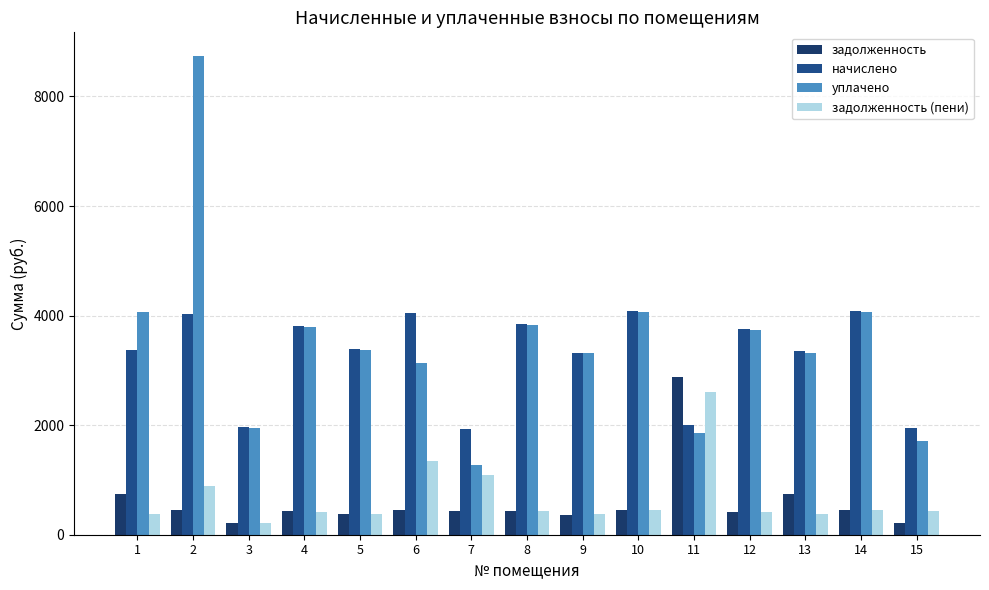

What is the minimum value shown in the chart?

216.0